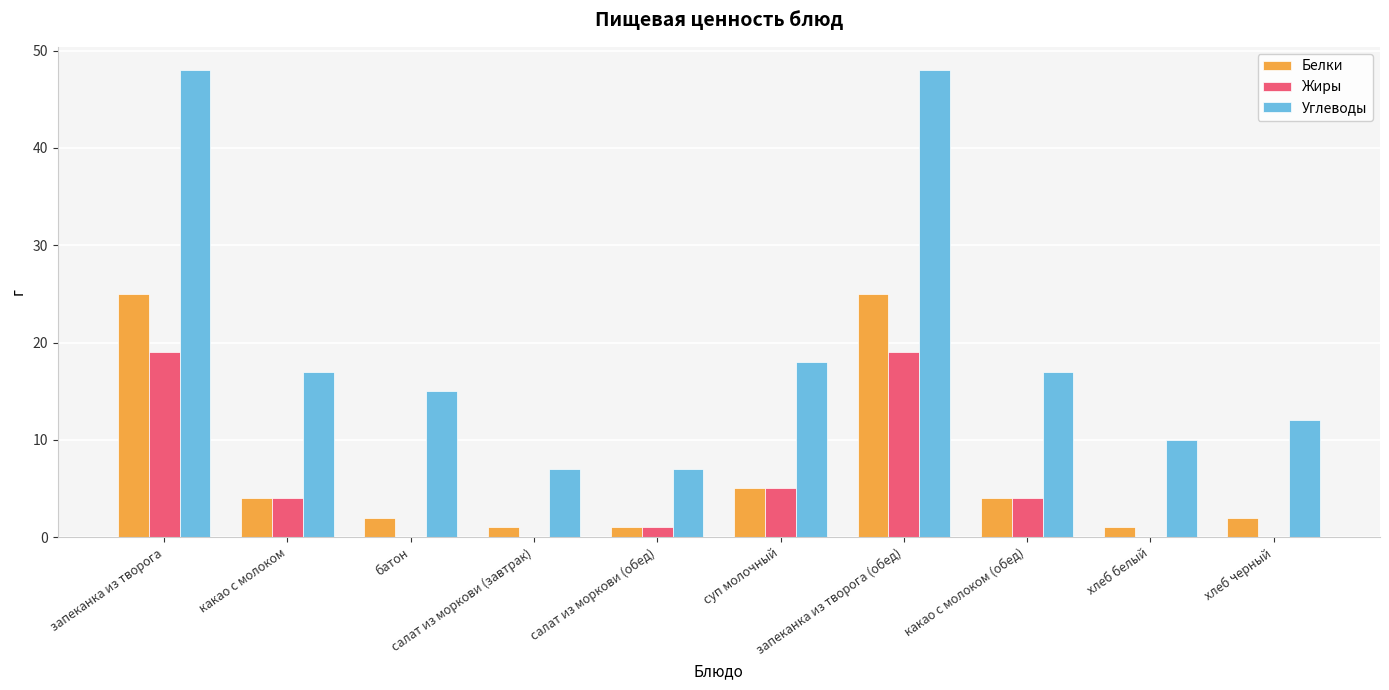

What is the total value across all series at батон?

17